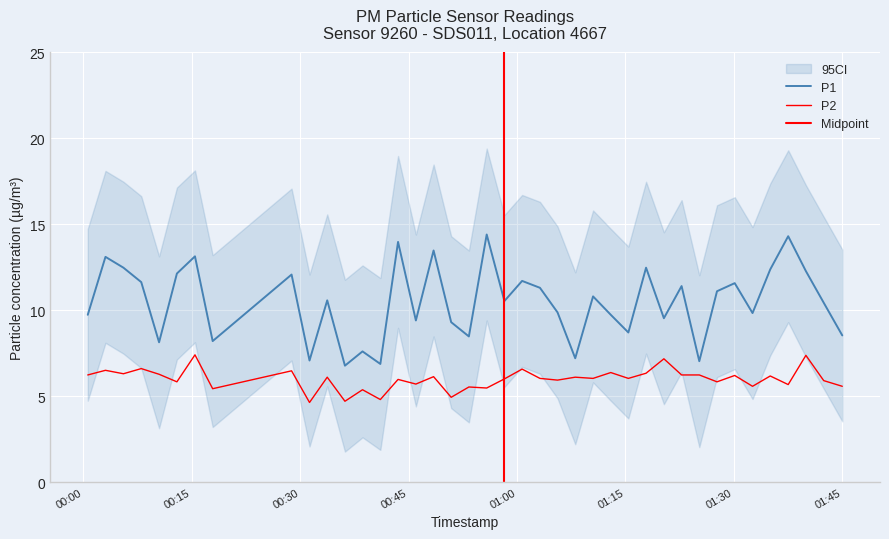

True or false: P2 and P1 intersect in this chart.

False